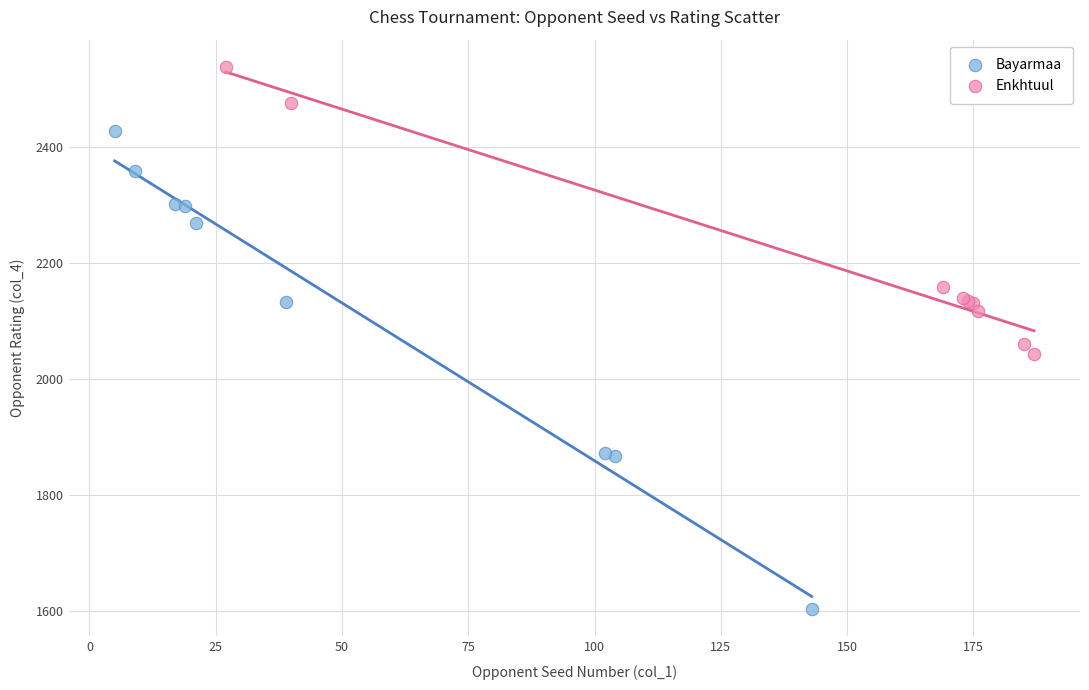

What are all the series names shown in the legend?

Bayarmaa, Enkhtuul